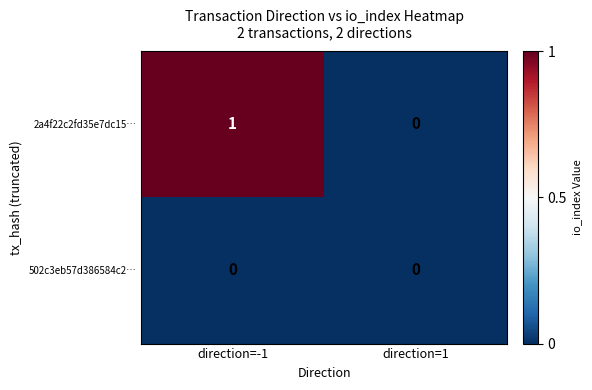

The value of 502c3eb57d386584c2… at direction=-1 is 0. True or false?

True